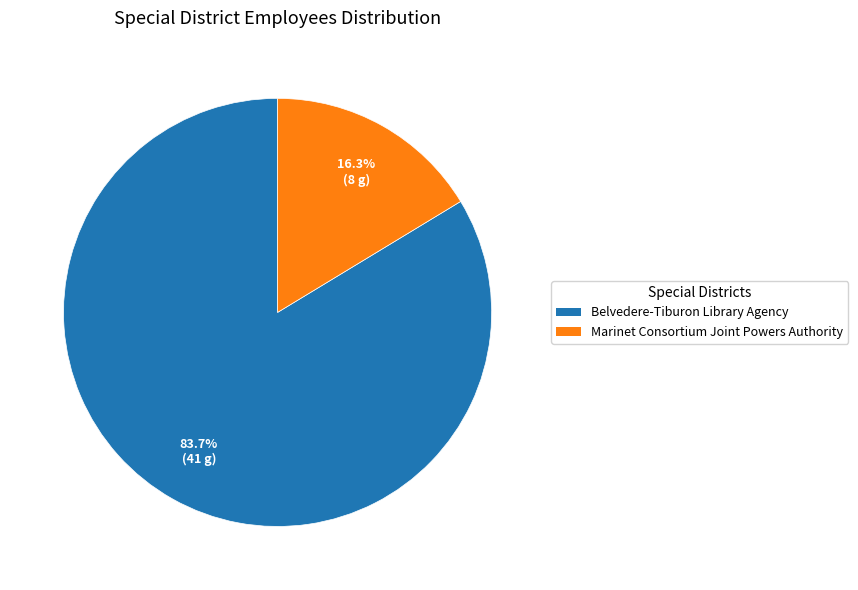

Rank the categories by value from highest to lowest.

Belvedere-Tiburon Library Agency, Marinet Consortium Joint Powers Authority